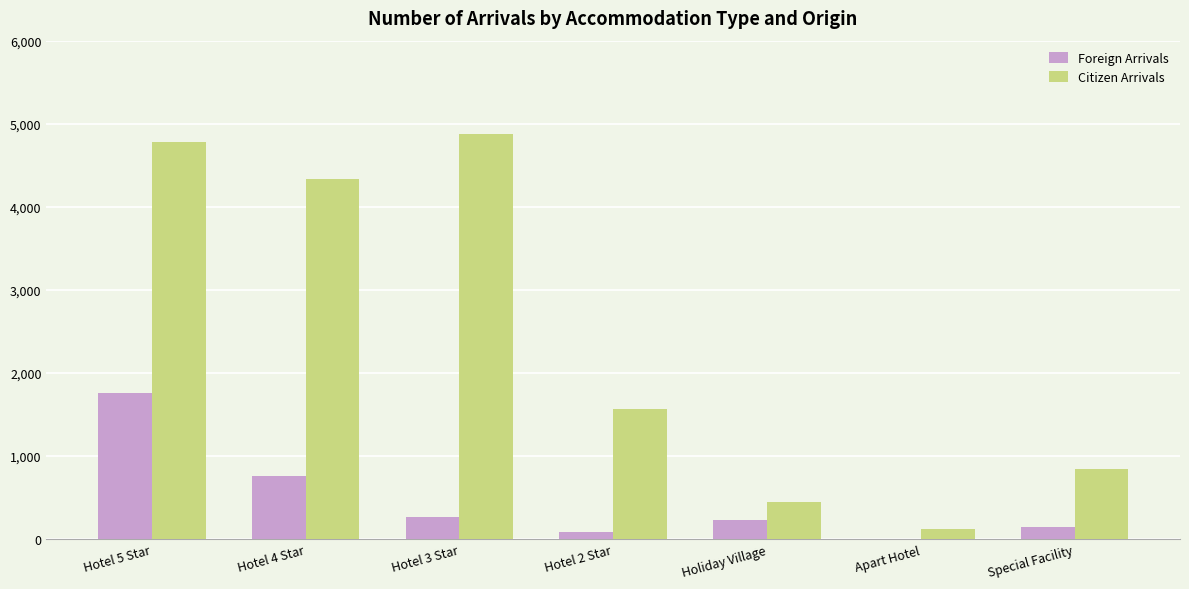

What value does the Citizen Arrivals series have at Special Facility?

848